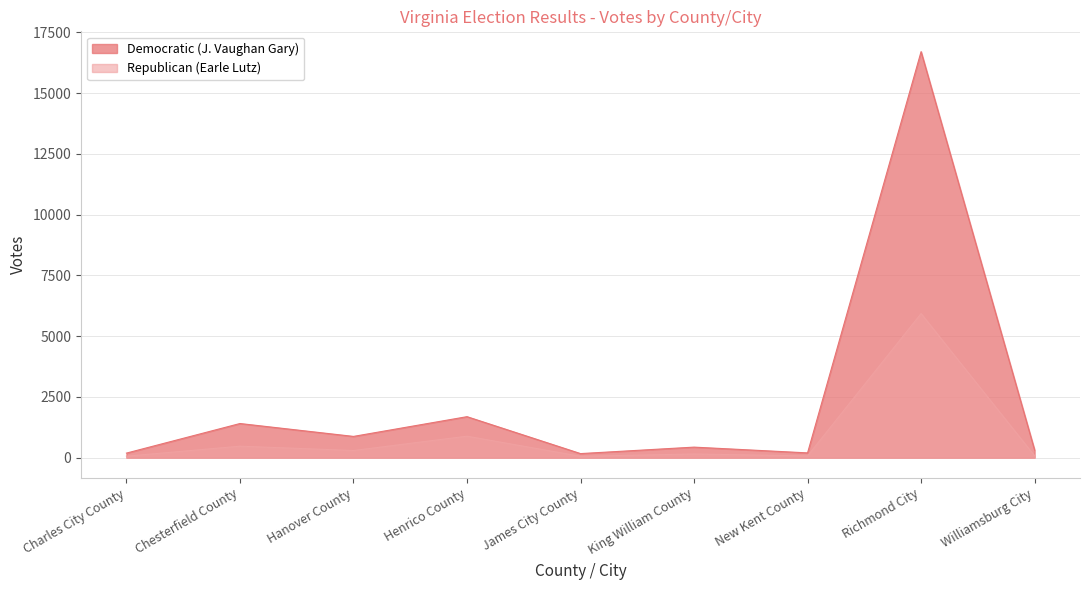

Rank the series by their average value, from lowest to highest.

Republican (Earle Lutz), Democratic (J. Vaughan Gary)